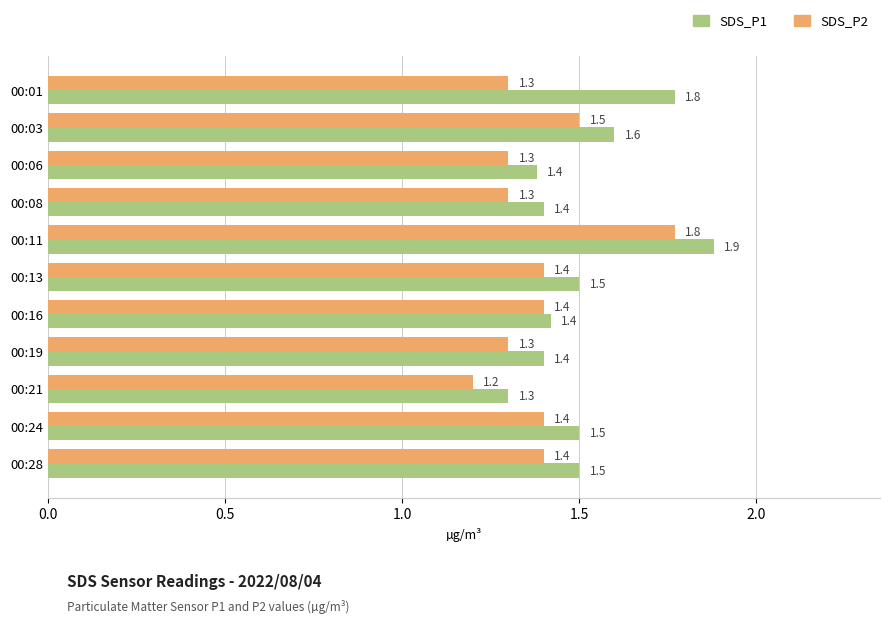

The value of SDS_P1 at 00:01 is 0.5. True or false?

False